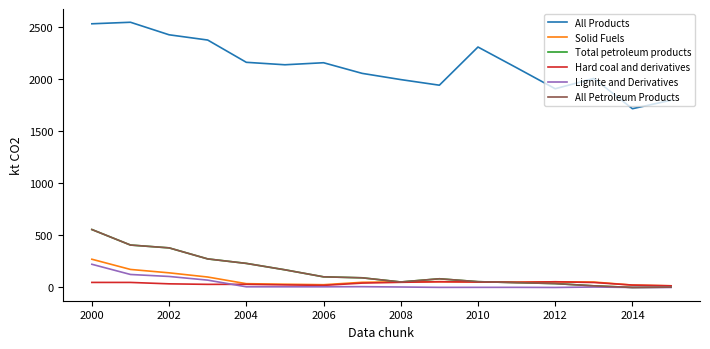

Does the chart have visible grid lines?

No